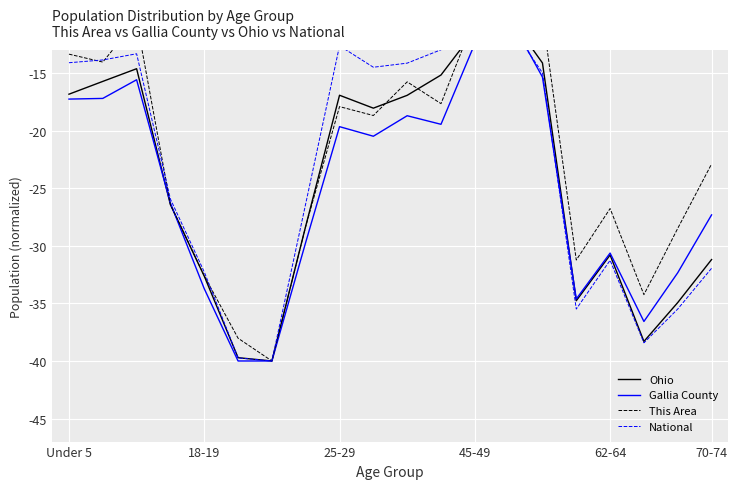

How many values in the Gallia County series are below -20?

11